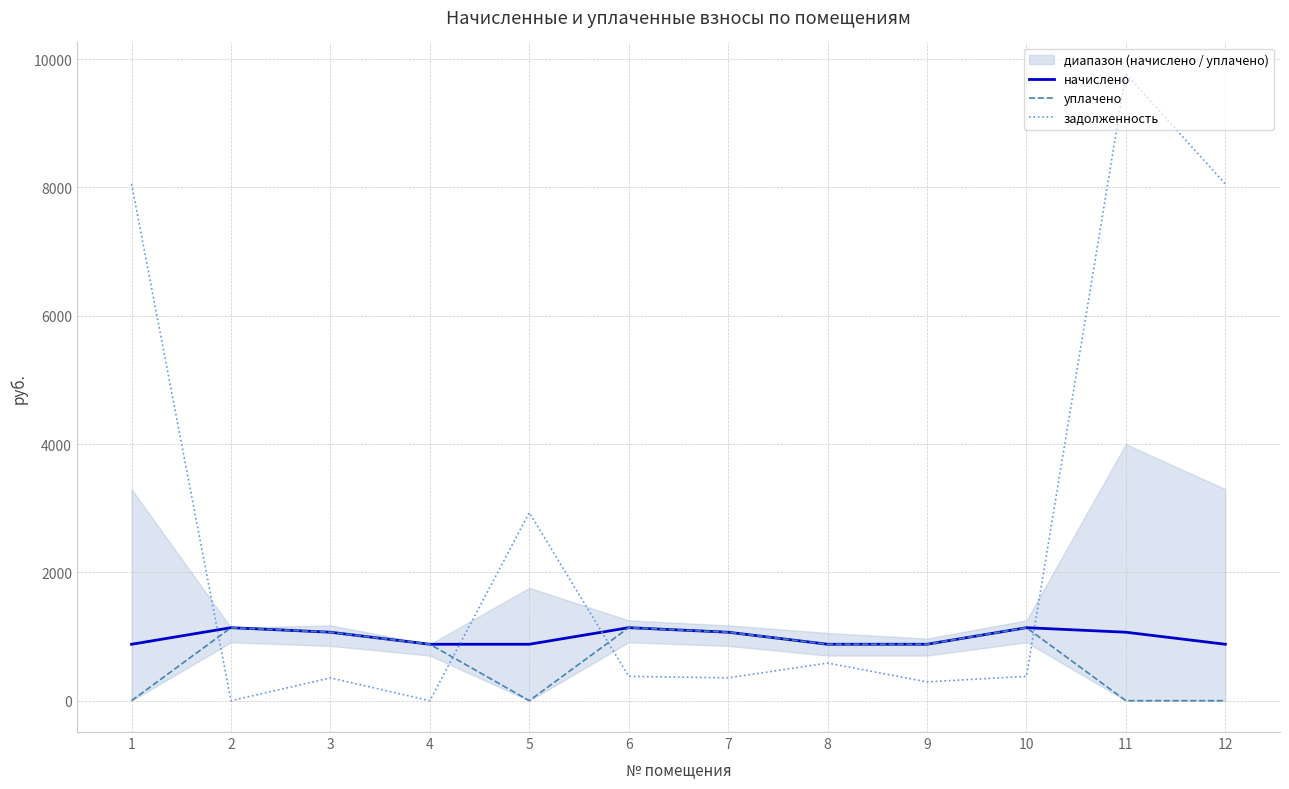

How many distinct data groups are displayed?

3